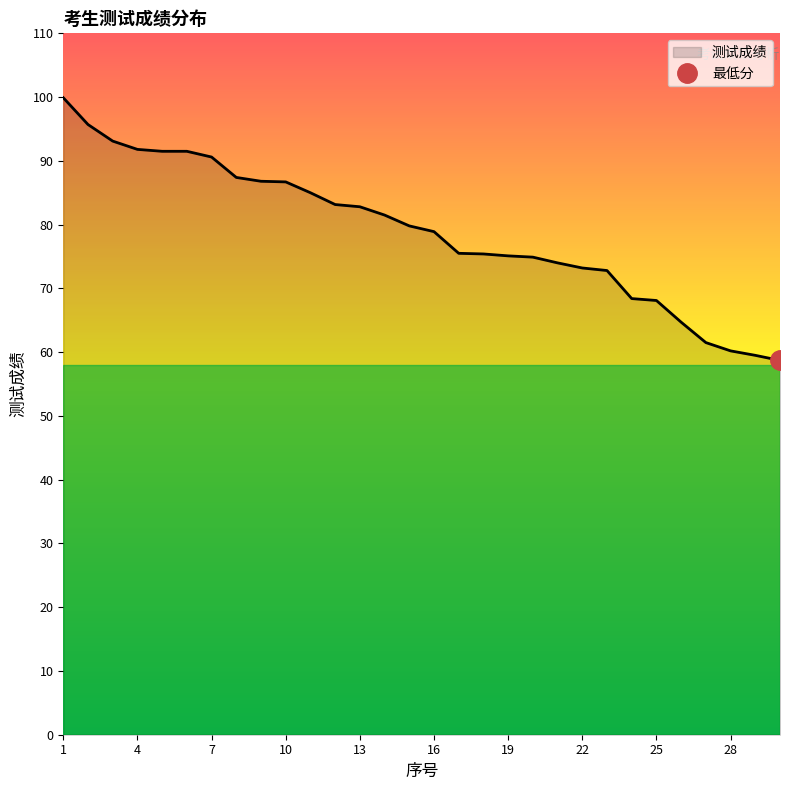

What is the minimum value shown in the chart?

58.7